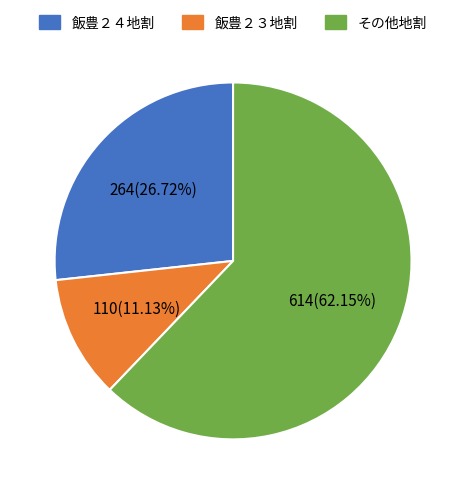

What percentage is the 飯豊２３地割 slice, to the nearest percent?

11%